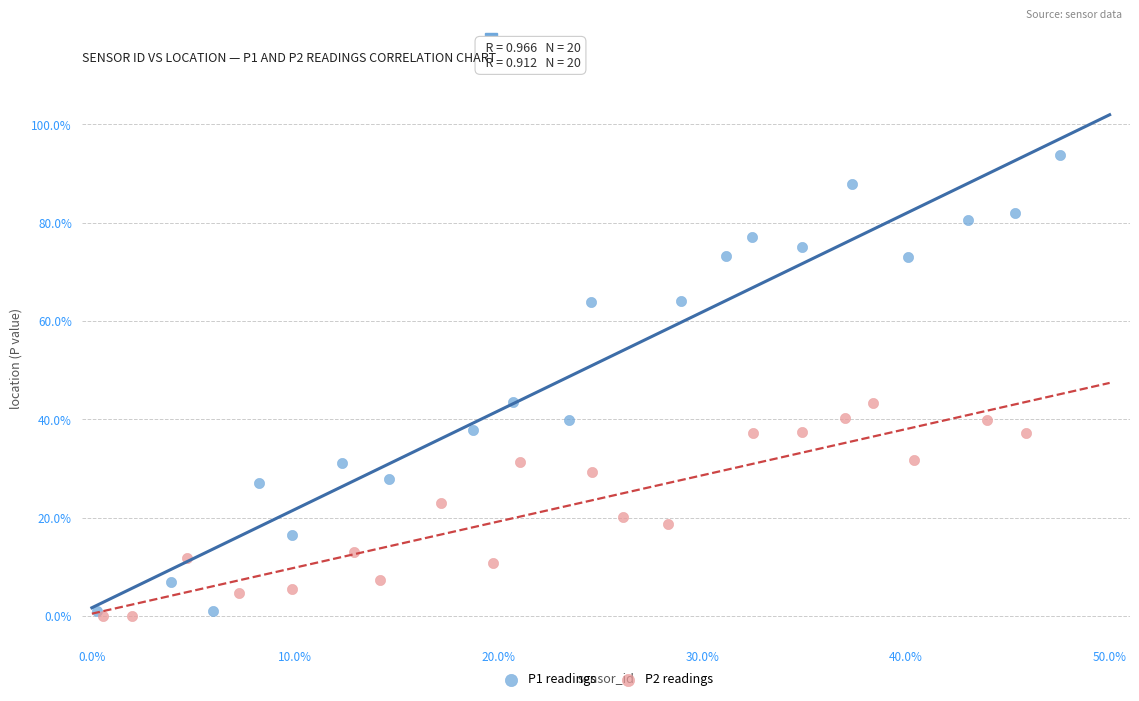

Which series reaches the maximum Y coordinate?

P1 readings